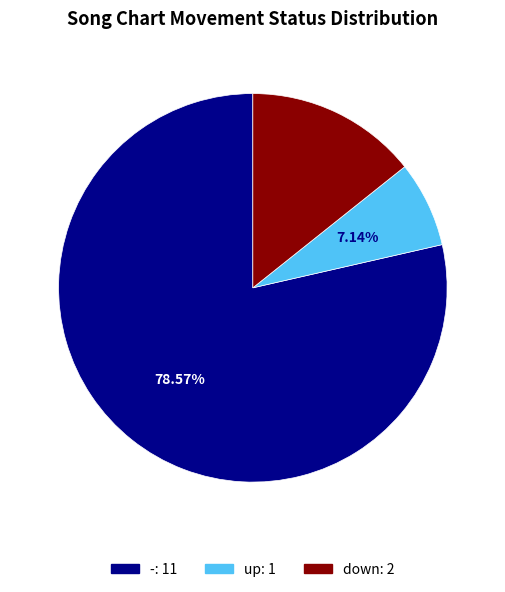

Is it true that down is 14% of the pie?

True